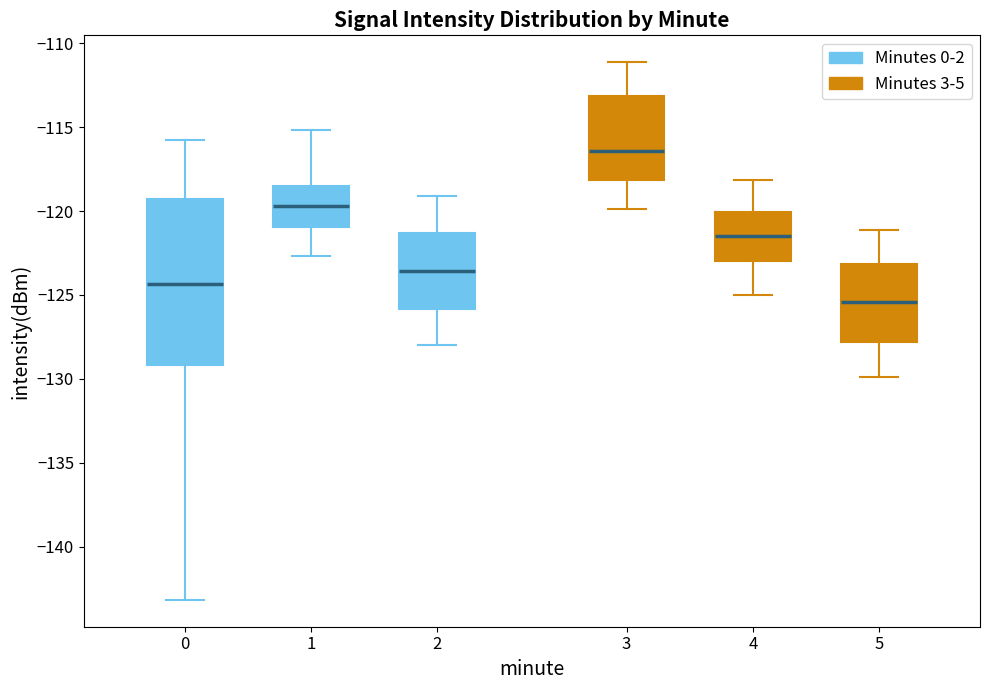

Reading left to right, read every box against the y-axis: the position of its median line, the range the box covers, and the ends of its whiskers. The values are not printed on the chart, so give them approximately, as read against the axis.

0: median -124.5, box -129.0 to -119.5, whiskers -143.0 to -116.0
1: median -119.5, box -121.0 to -118.5, whiskers -122.5 to -115.0
2: median -123.5, box -126.0 to -121.5, whiskers -128.0 to -119.0
3: median -116.5, box -118.0 to -113.0, whiskers -120.0 to -111.0
4: median -121.5, box -123.0 to -120.0, whiskers -125.0 to -118.0
5: median -125.5, box -128.0 to -123.0, whiskers -130.0 to -121.0